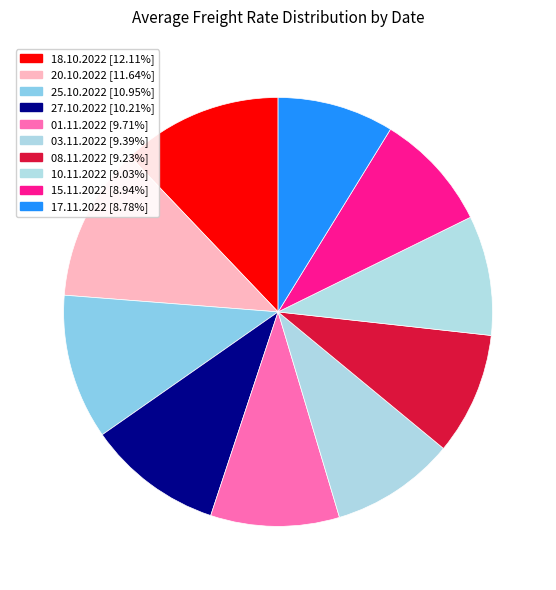

Combined, what portion of the pie is 03.11.2022 and 15.11.2022?

18.3%